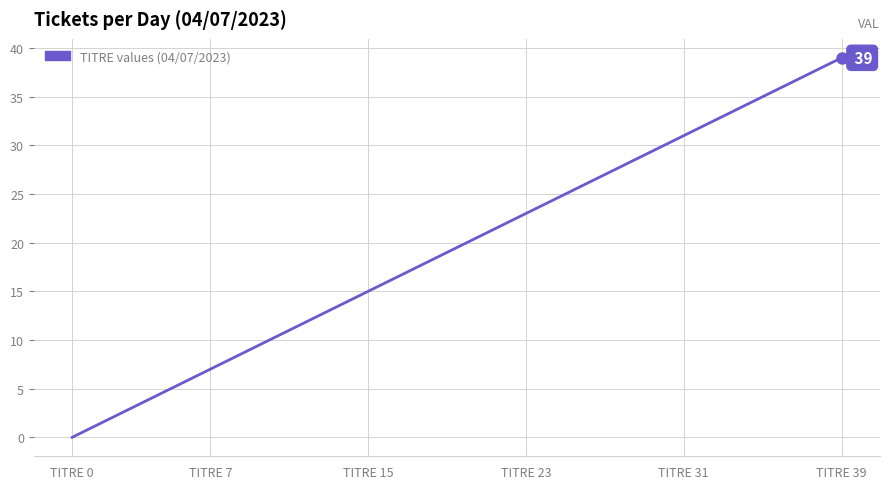

What is the difference between the maximum and minimum values?

39